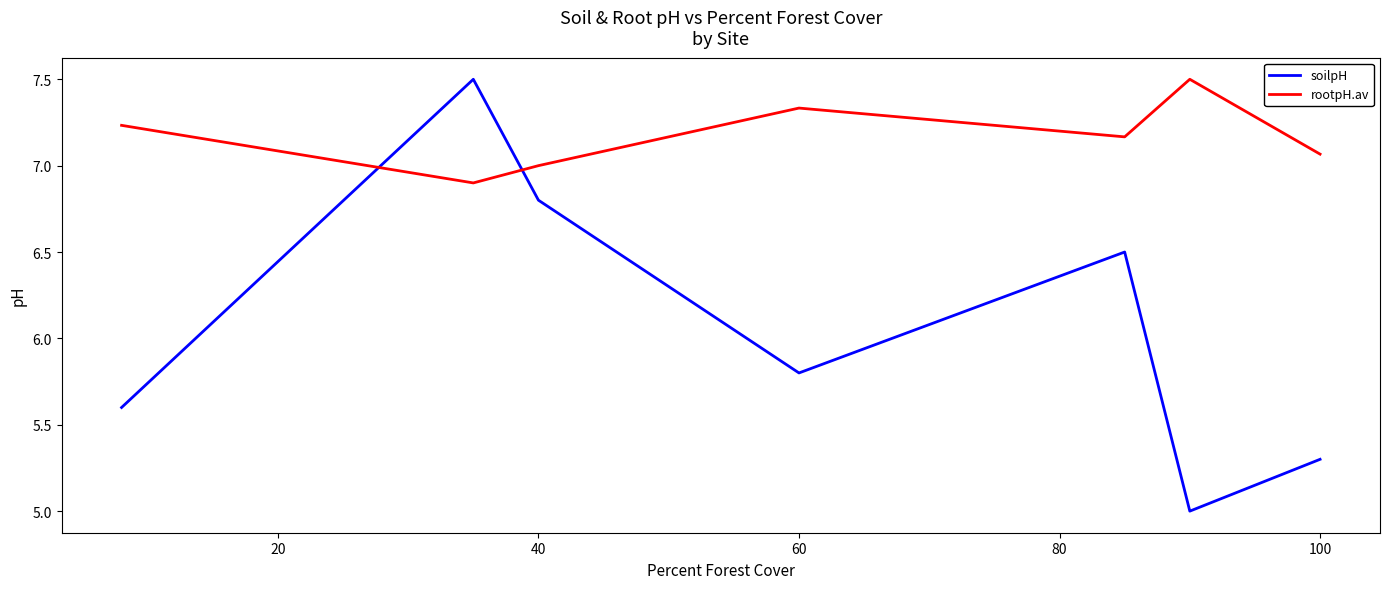

Which series has the largest total across all categories?

rootpH.av